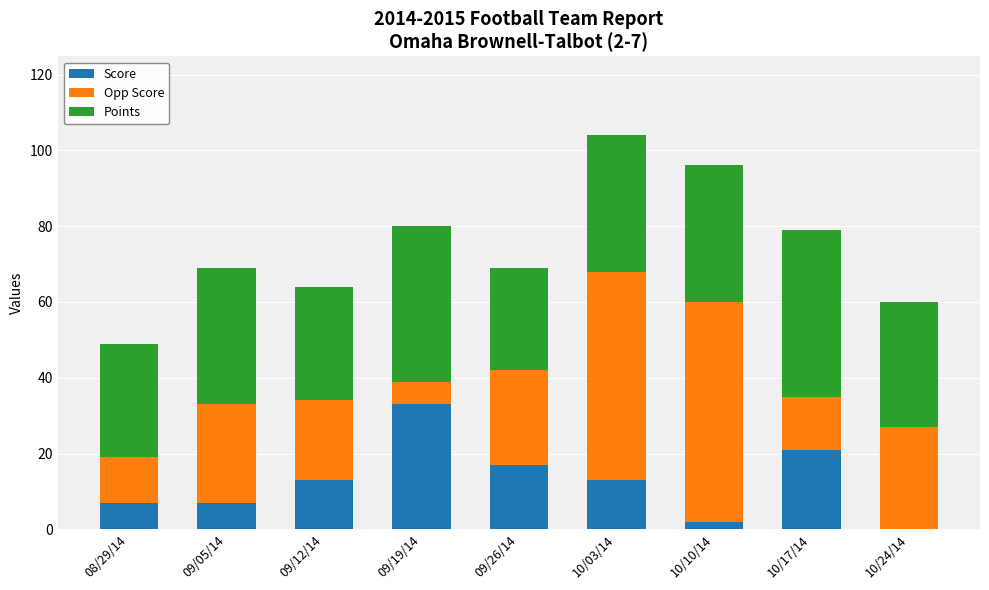

At which category is the sum across all series the highest?

10/03/14